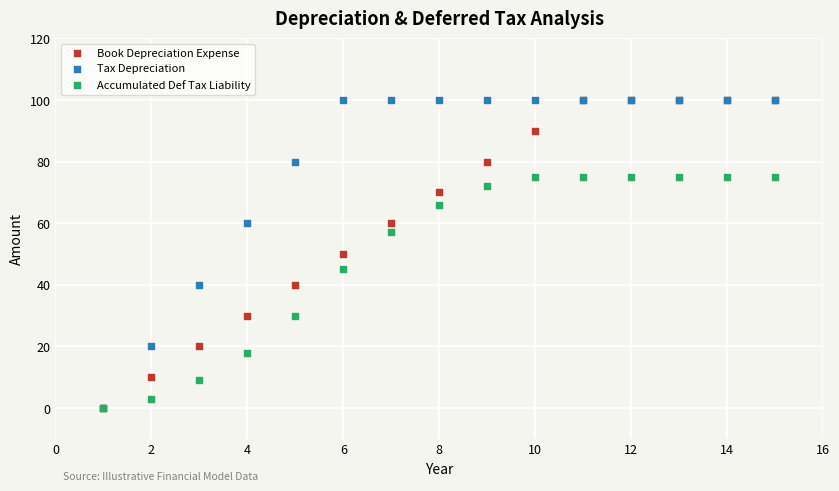

What are all the series names shown in the legend?

Book Depreciation Expense, Tax Depreciation, Accumulated Def Tax Liability